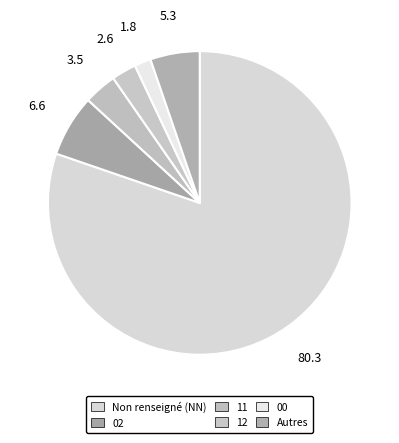

Does any single category account for the majority?

Yes